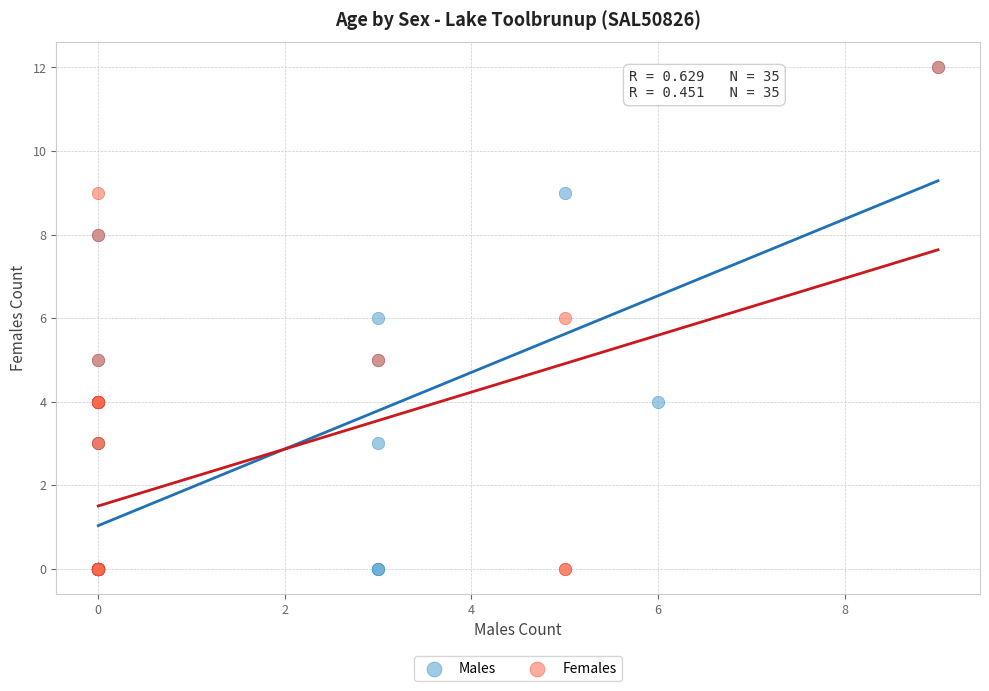

What are all the series names shown in the legend?

Males, Females